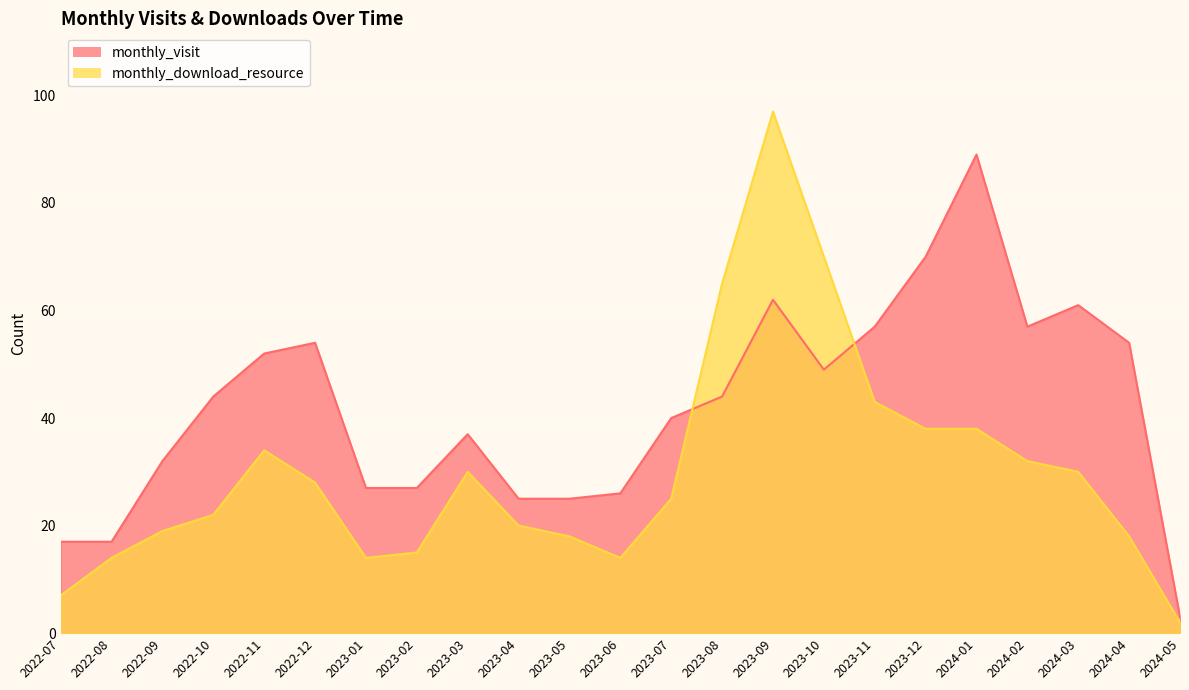

At how many categories does at least one series exceed 64?

5